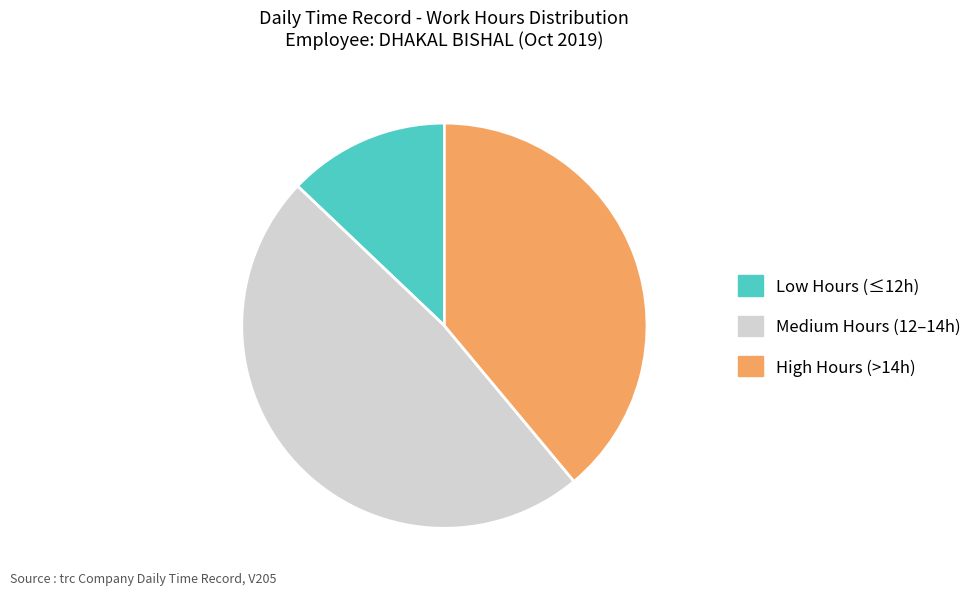

Is there a majority slice in this chart?

No